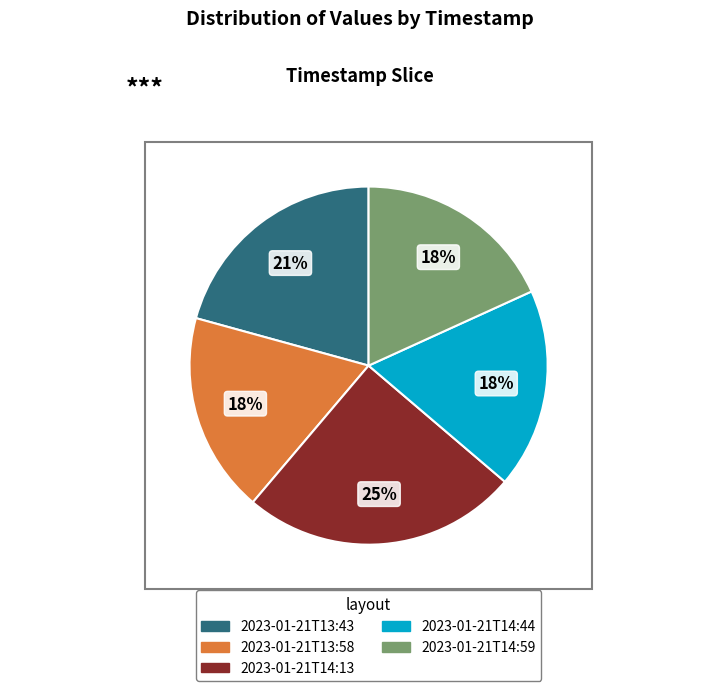

To the nearest percent, what portion does 2023-01-21T14:59 represent?

18%